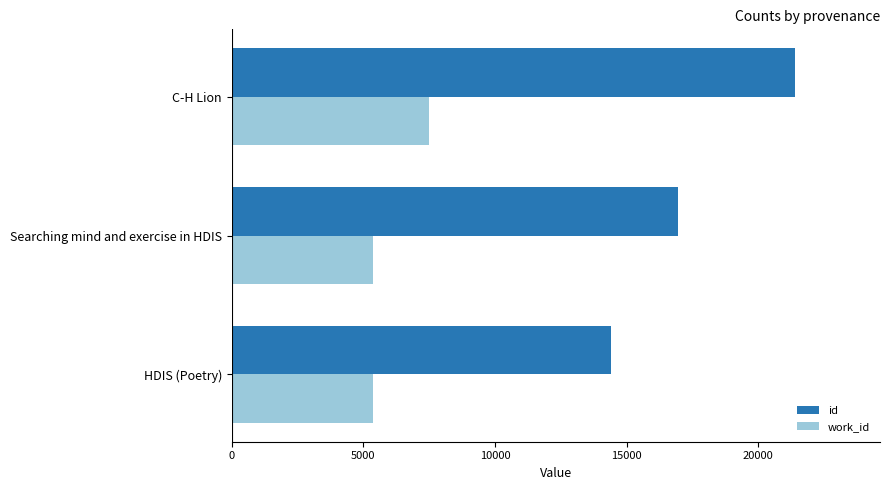

The value of id at Searching mind and exercise in HDIS is 7943. True or false?

False